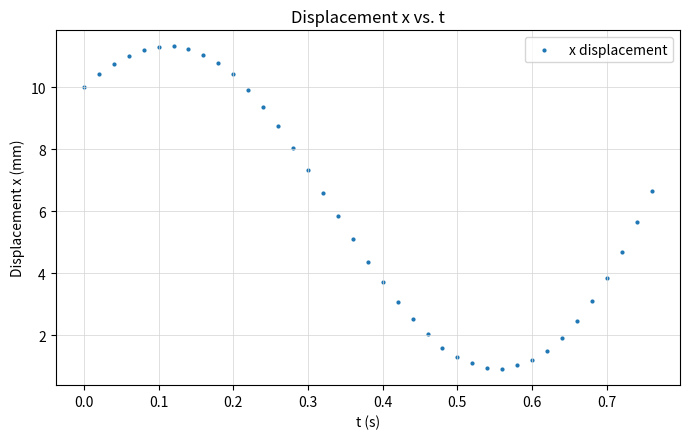

What is the range of Y values (max minus min)?

10.4